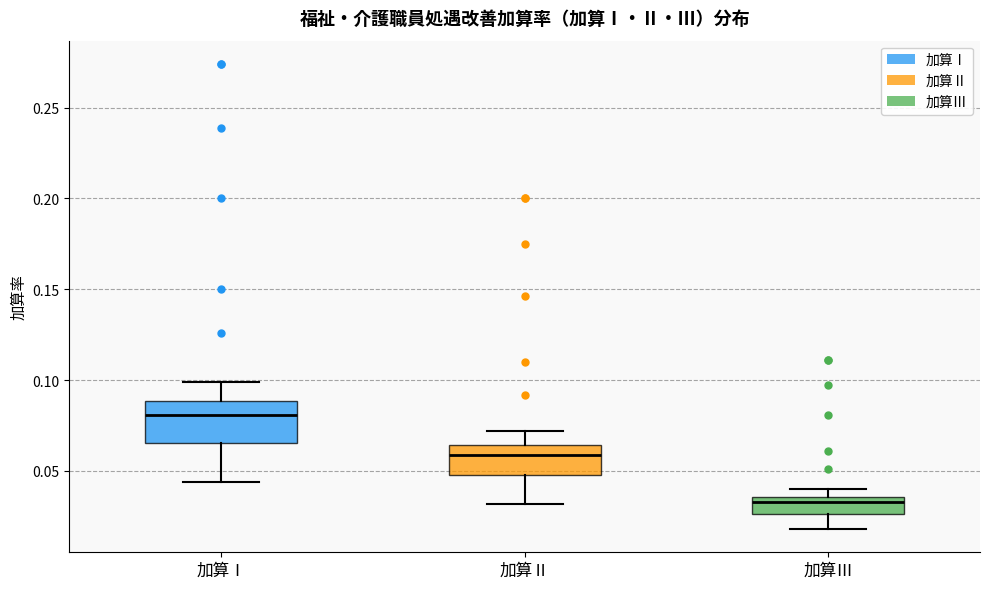

Which box has the highest median line?

加算Ⅰ